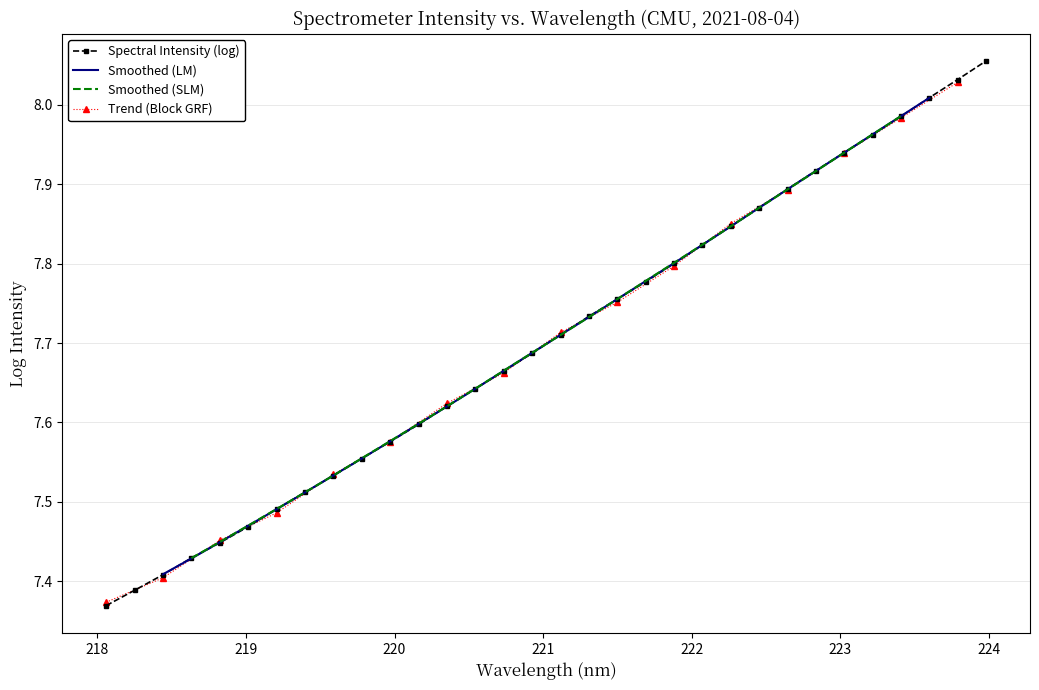

Reading left to right, transcribe all the data shown in this chart.

218.0596=7.4	218.2508=7.4	218.442=7.4	218.6332=7.4	218.8244=7.4	219.0156=7.5	219.2067=7.5	219.3979=7.5	219.589=7.5	219.7801=7.6	219.9712=7.6	220.1623=7.6	220.3533=7.6	220.5444=7.6	220.7354=7.7	220.9264=7.7	221.1174=7.7	221.3083=7.7	221.4993=7.8	221.6902=7.8	221.8812=7.8	222.0721=7.8	222.263=7.8	222.4538=7.9	222.6447=7.9	222.8355=7.9	223.0264=7.9	223.2172=8.0	223.408=8.0	223.5987=8.0	223.7895=8.0	223.9802=8.1